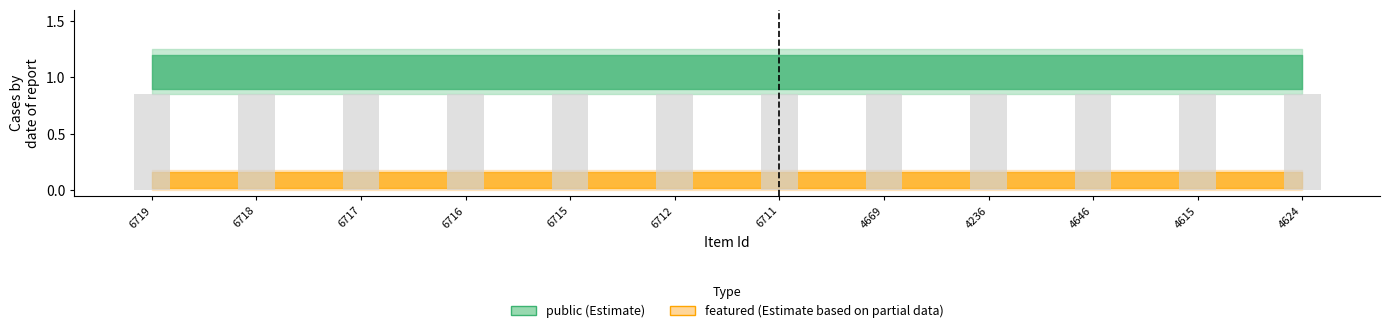

Count the number of categories in the chart.

12